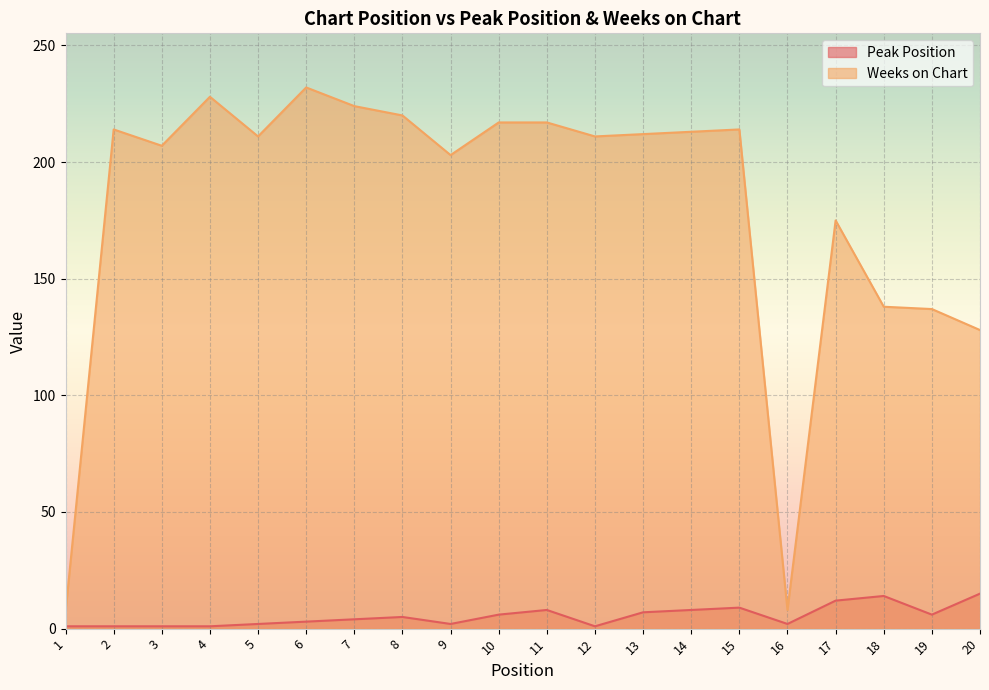

Rank the series at 1 from lowest to highest value.

Peak Position, Weeks on Chart